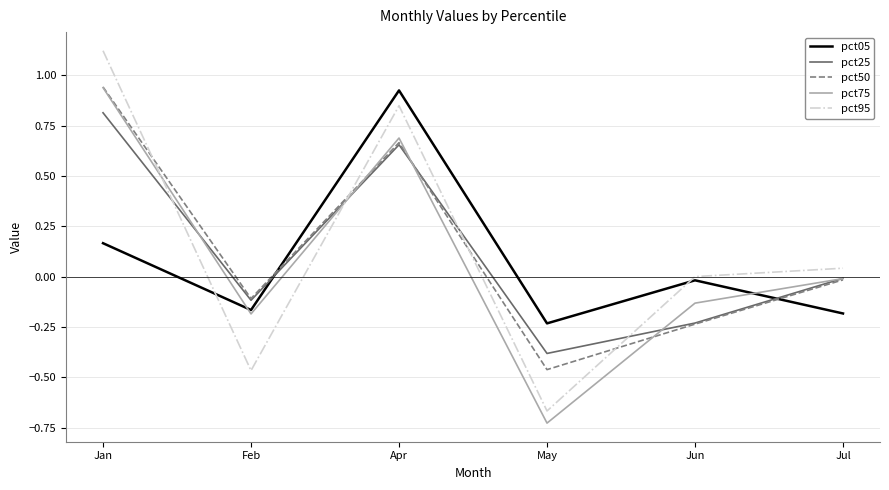

At which category is the sum across all series the highest?

Jan